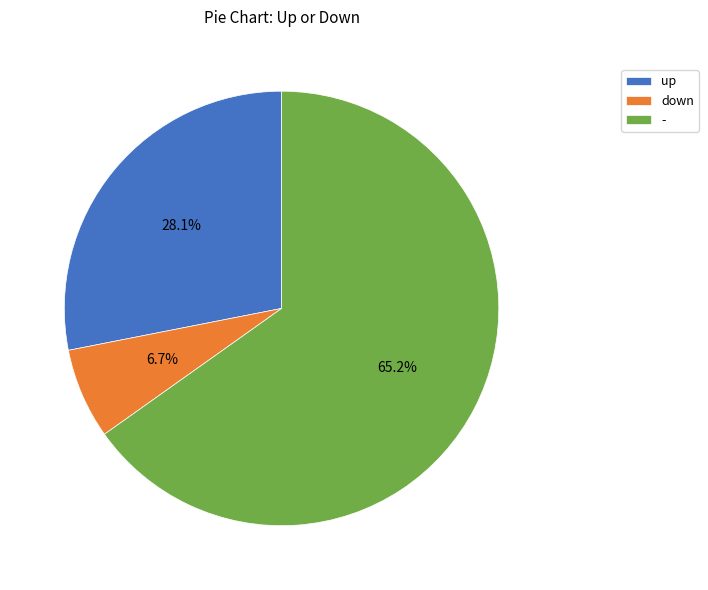

Rank the categories by value from highest to lowest.

-, up, down